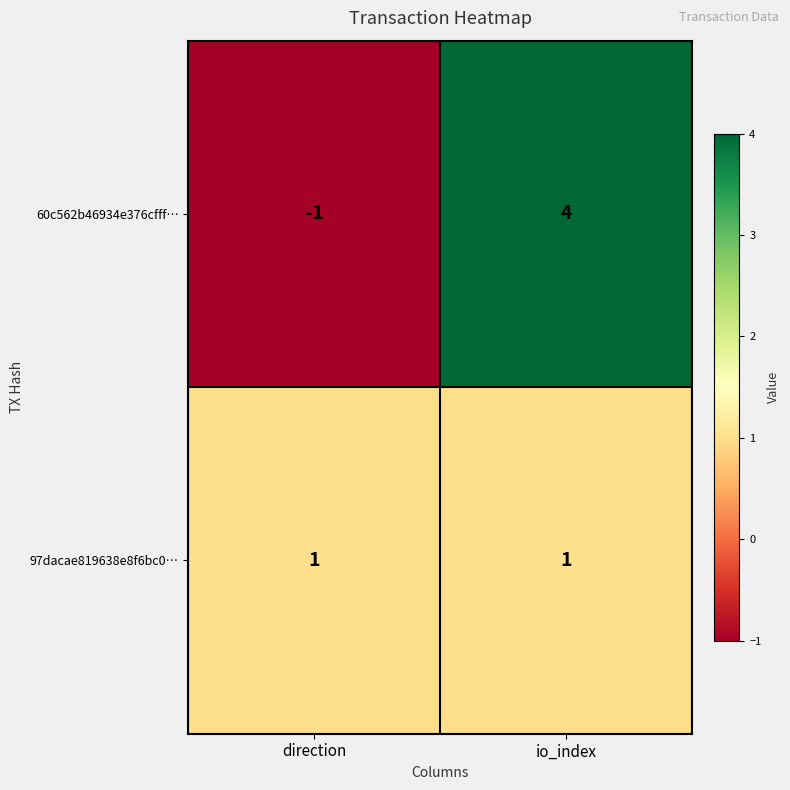

Read the 60c562b46934e376cfff… value at io_index.

4